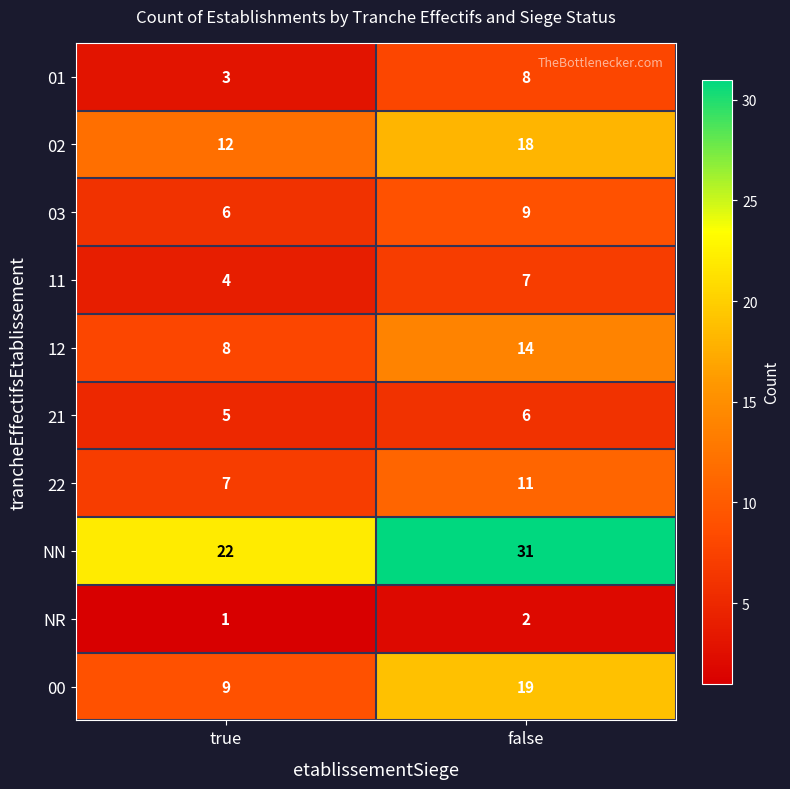

Reading left to right, extract all data points from this chart.

01: 3	8
02: 12	18
03: 6	9
11: 4	7
12: 8	14
21: 5	6
22: 7	11
NN: 22	31
NR: 1	2
00: 9	19